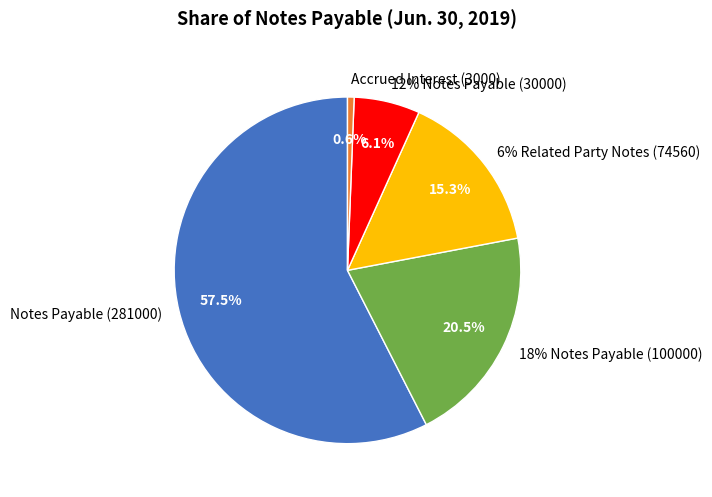

Do 12% Notes Payable (30000) and 18% Notes Payable (100000) together represent more than half of the pie?

No